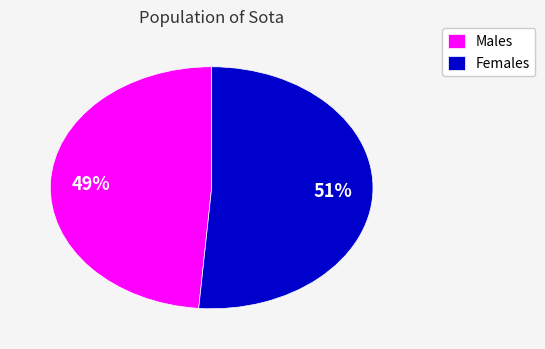

Combined, do Females and Males account for over 50%?

Yes